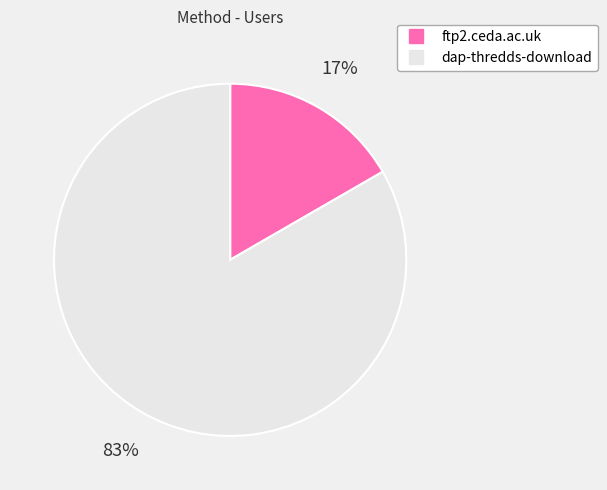

Do dap-thredds-download and ftp2.ceda.ac.uk together represent more than half of the pie?

Yes